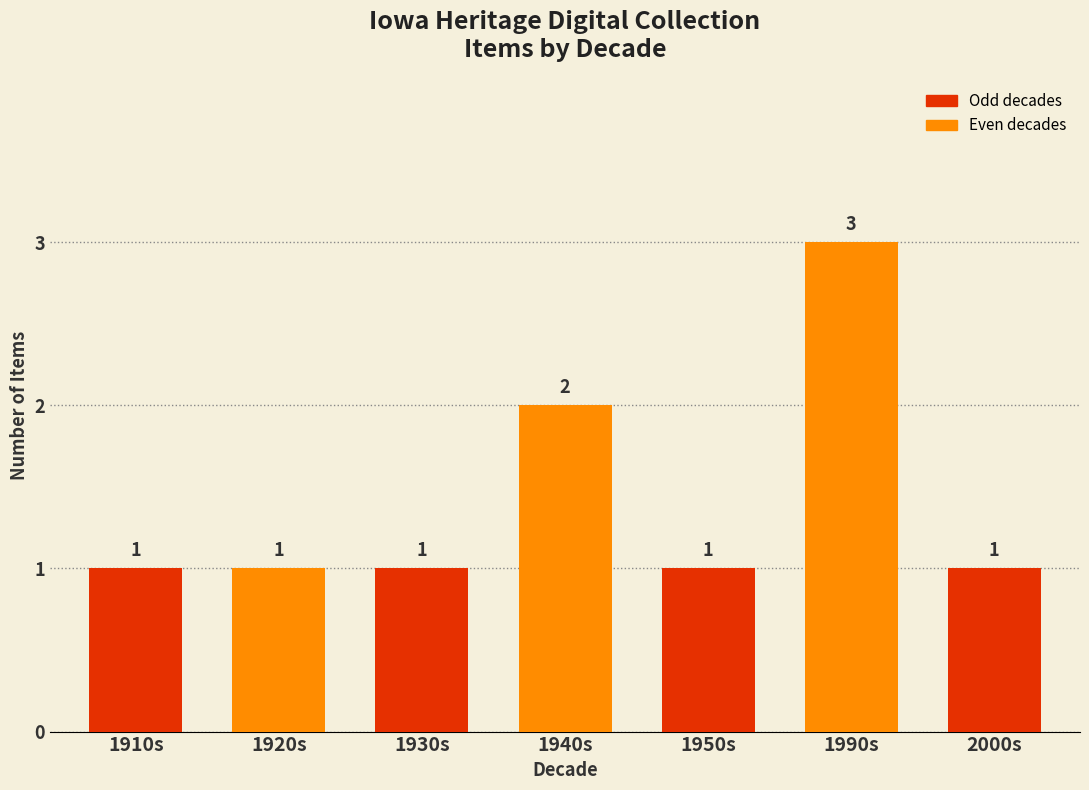

The value of Iowa City Town and Campus Scenes at 195- is 1. True or false?

False